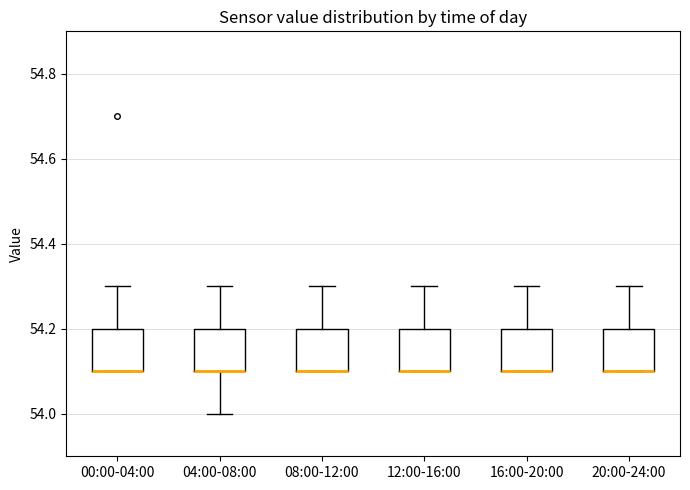

Reading left to right, transcribe this box plot: for each box, give where its median line is, the range the box spans, and where its two whiskers end, as read against the y-axis. The values are not printed on the chart, so give them approximately, as read against the axis.

00:00-04:00: median 54.1 (drawn on the box's lower edge), box 54.1 to 54.2, whiskers 54.1 to 54.3
04:00-08:00: median 54.1 (drawn on the box's lower edge), box 54.1 to 54.2, whiskers 54.0 to 54.3
08:00-12:00: median 54.1 (drawn on the box's lower edge), box 54.1 to 54.2, whiskers 54.1 to 54.3
12:00-16:00: median 54.1 (drawn on the box's lower edge), box 54.1 to 54.2, whiskers 54.1 to 54.3
16:00-20:00: median 54.1 (drawn on the box's lower edge), box 54.1 to 54.2, whiskers 54.1 to 54.3
20:00-24:00: median 54.1 (drawn on the box's lower edge), box 54.1 to 54.2, whiskers 54.1 to 54.3